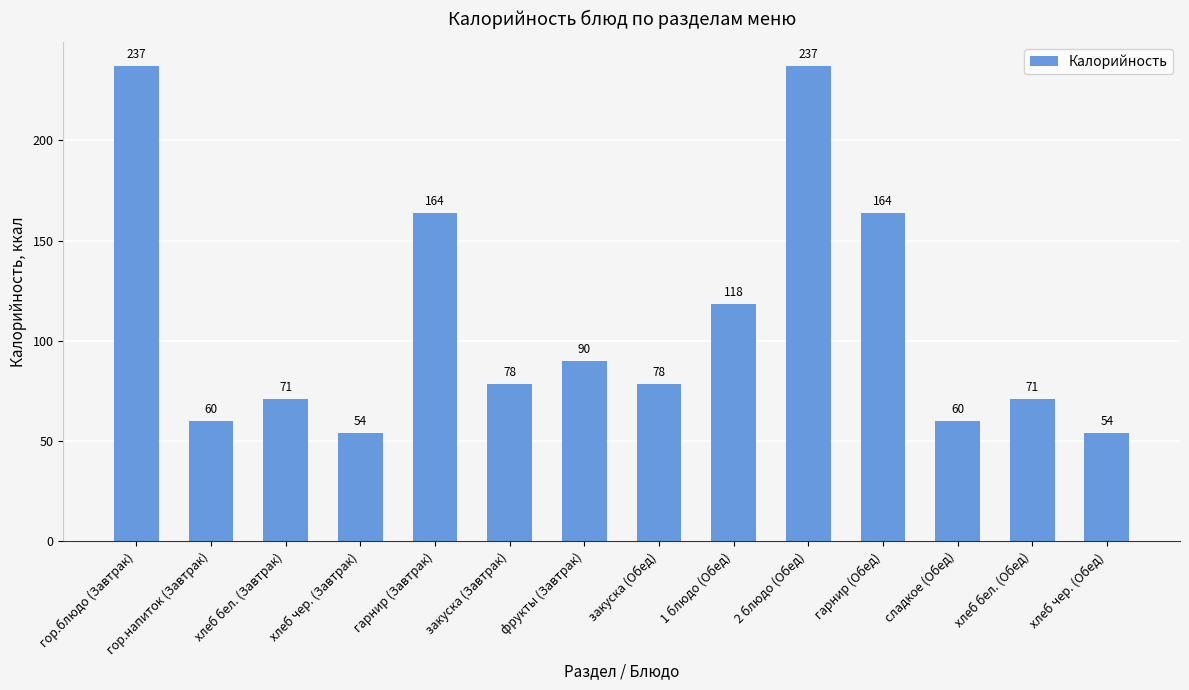

Does the chart contain stacked bars?

No